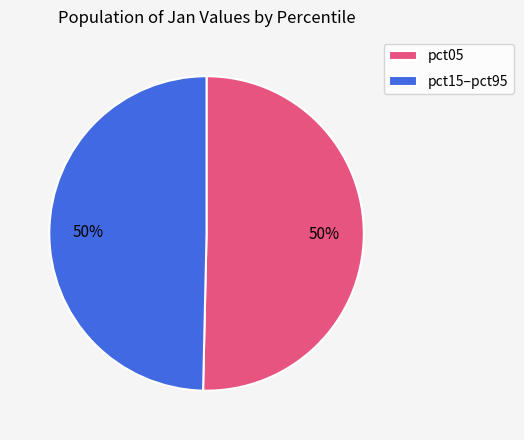

What is the ratio of the value at pct15–pct95 to the value at pct05?

1.0